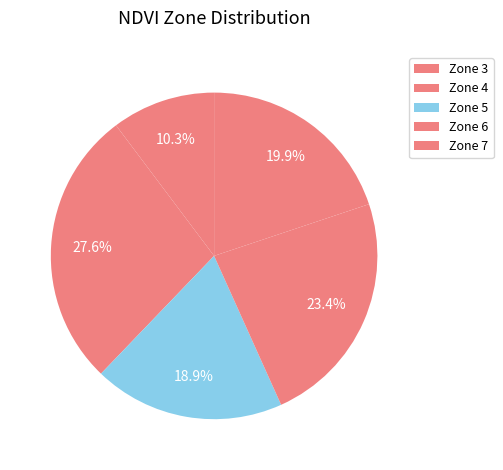

Which category has the biggest portion of the pie?

Zone 4